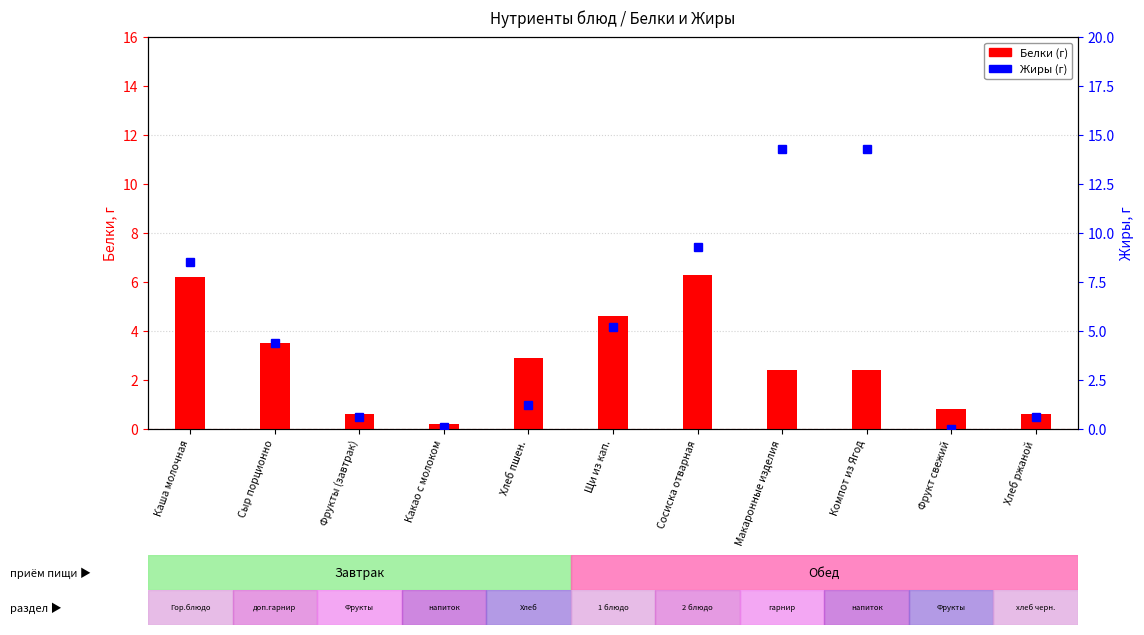

What is the sum of all Жиры (г) values?

58.5